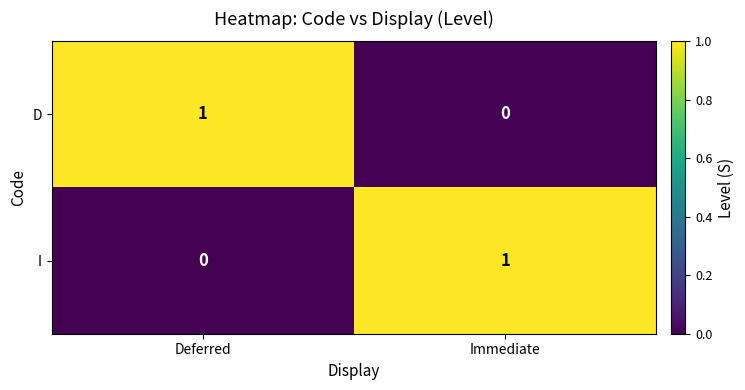

At how many categories does at least one series exceed 0?

2